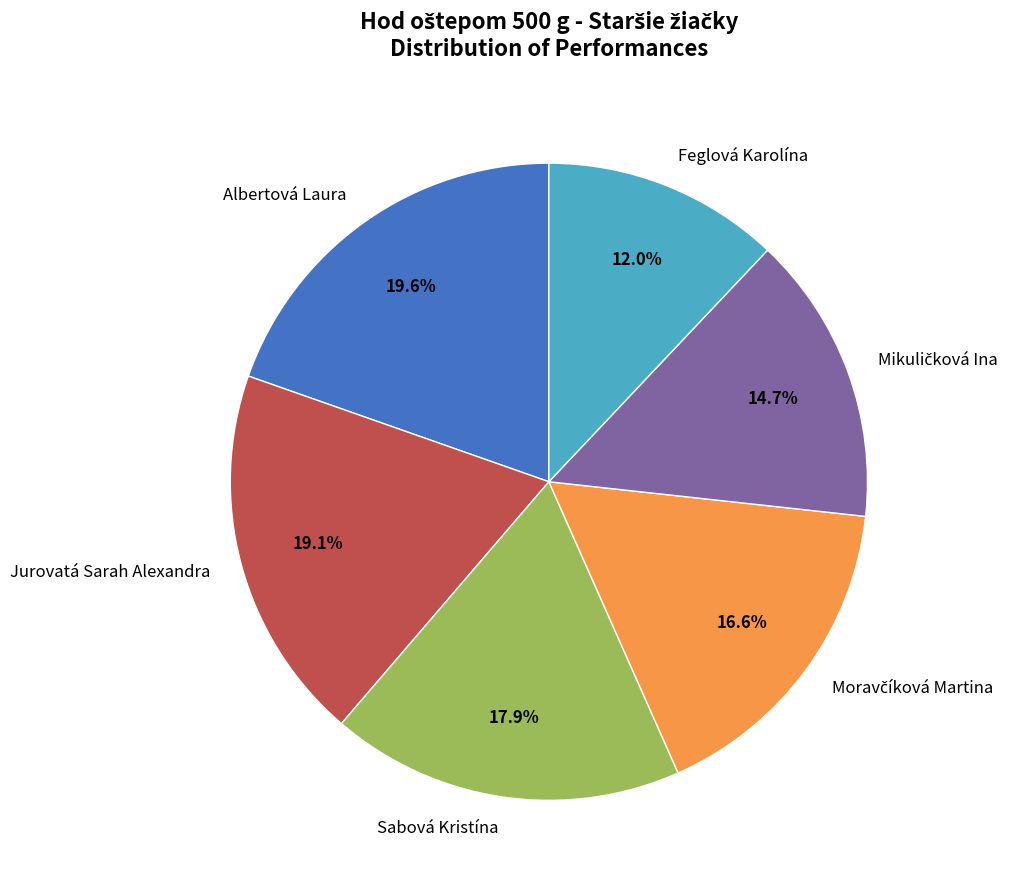

Approximately how many times larger is the value at Jurovatá Sarah Alexandra compared to Albertová Laura?

1.0